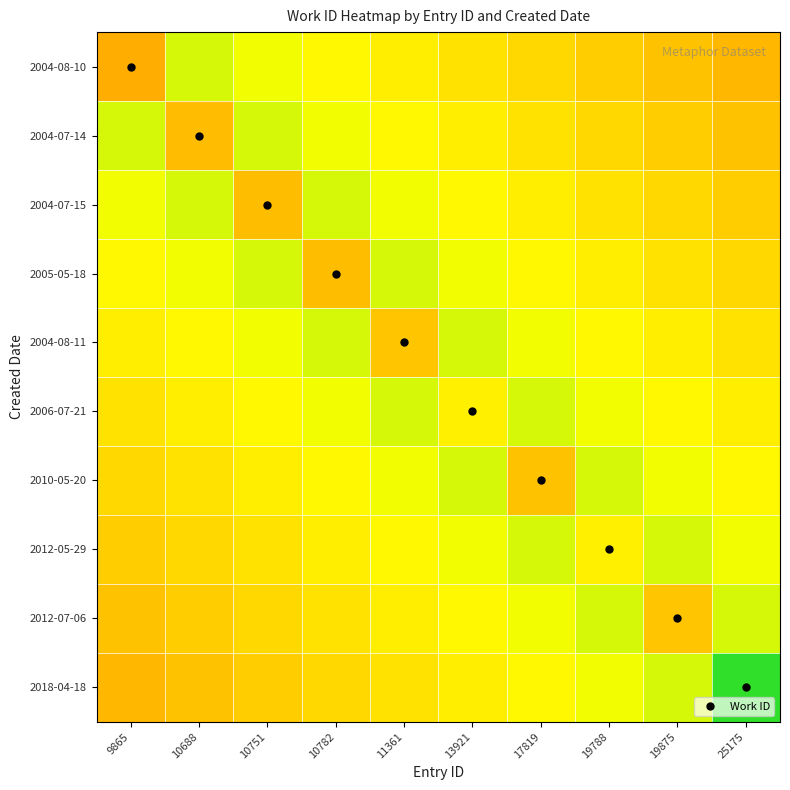

What is the greatest value displayed?

6889.0